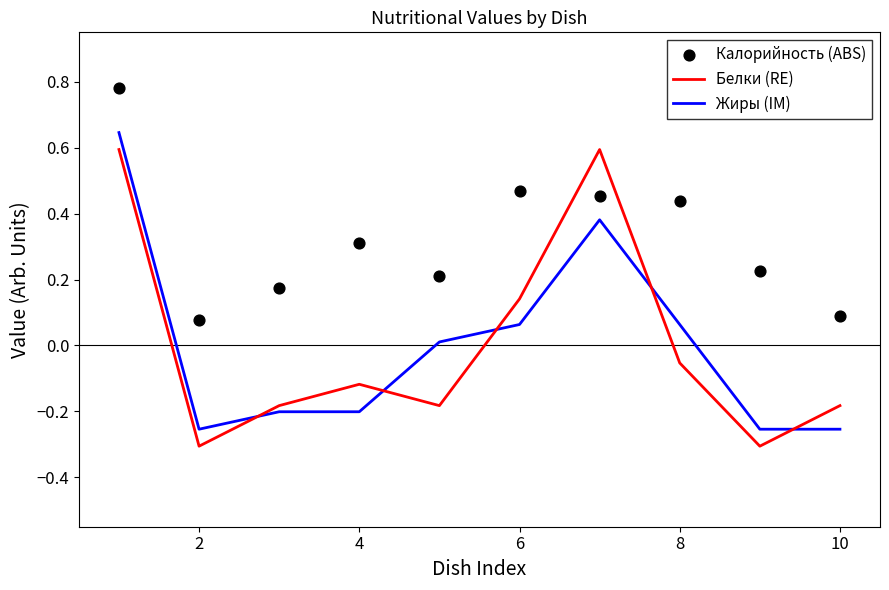

At how many categories does at least one series exceed 0?

10